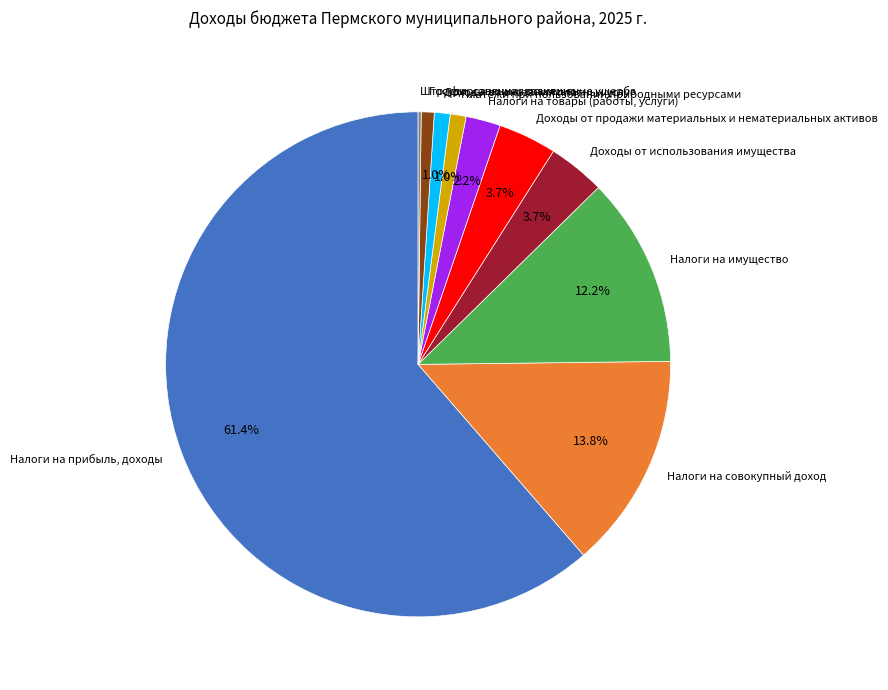

Is the sum of Доходы от оказания платных услуг and Государственная пошлина greater than half?

No